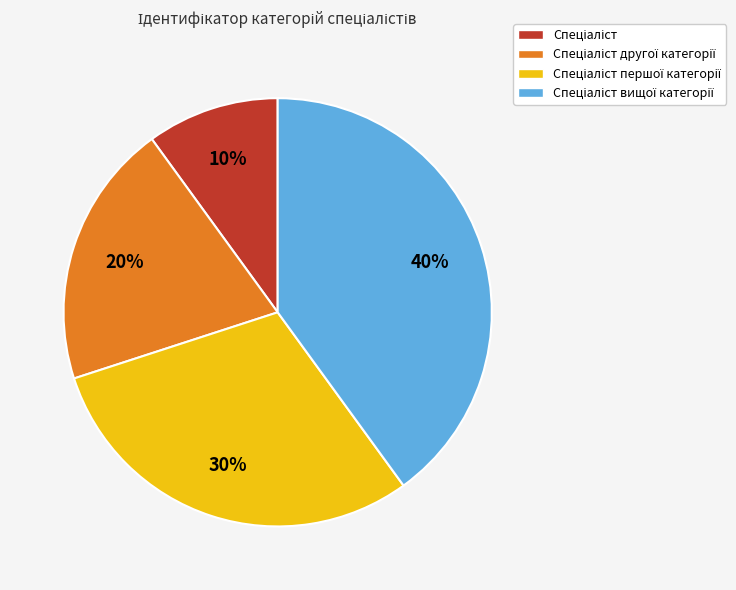

Is there any slice that represents more than half of the pie?

No